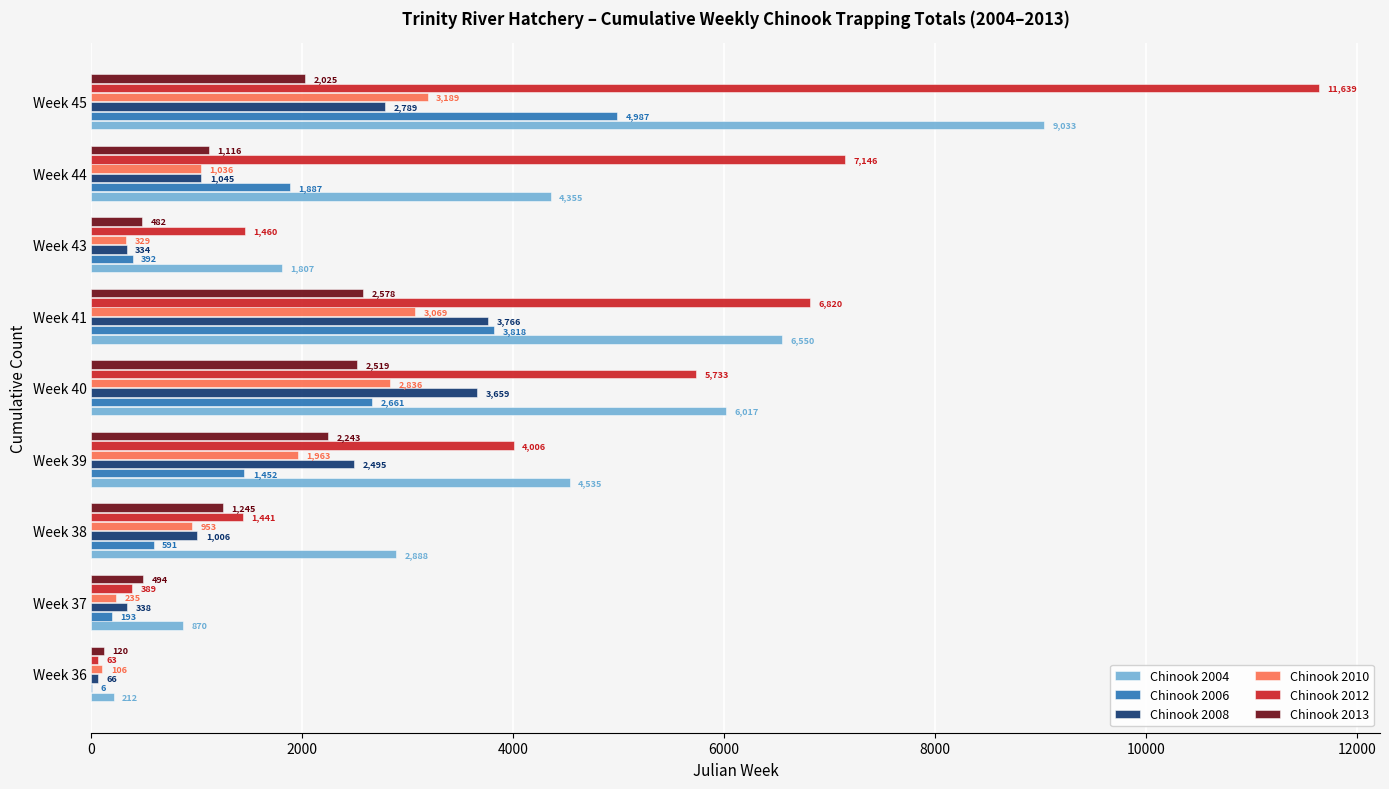

What is the average value of the Chinook 2012 series?

4300